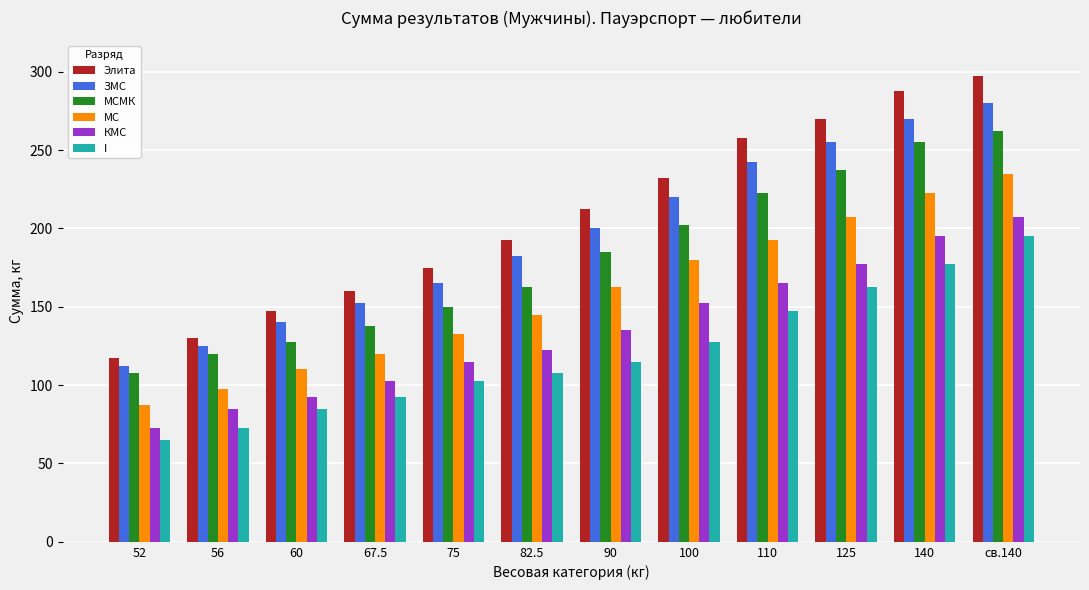

Is it true that I equals 195.0 at св.140?

True